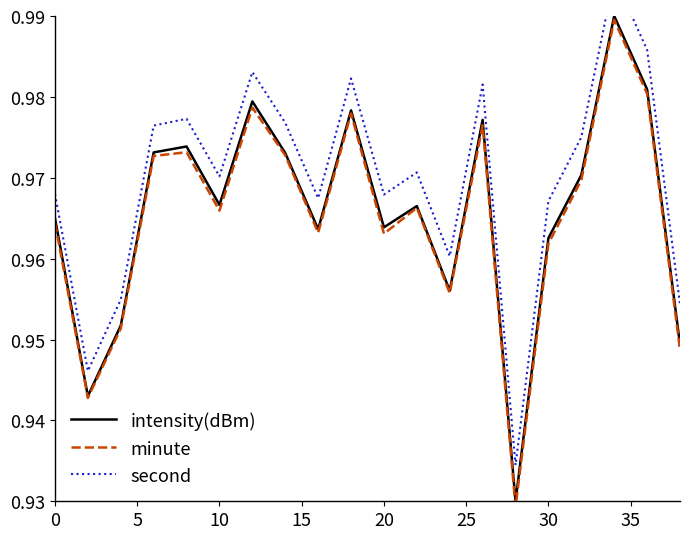

Is the value of minute at 10 greater than the value of intensity(dBm) at −5?

Yes